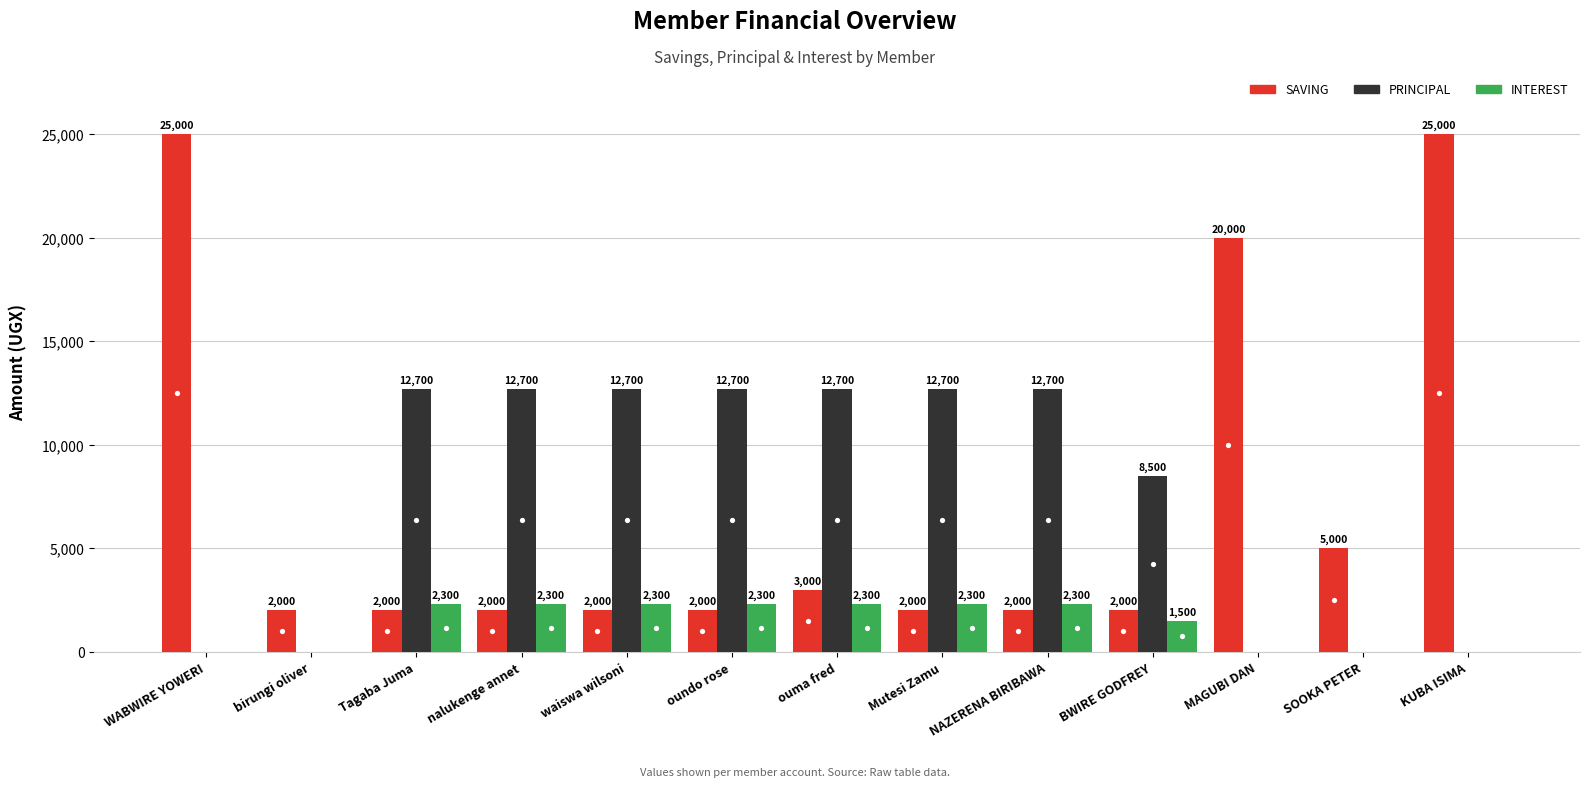

The value of INTEREST at oundo rose is 764. True or false?

False